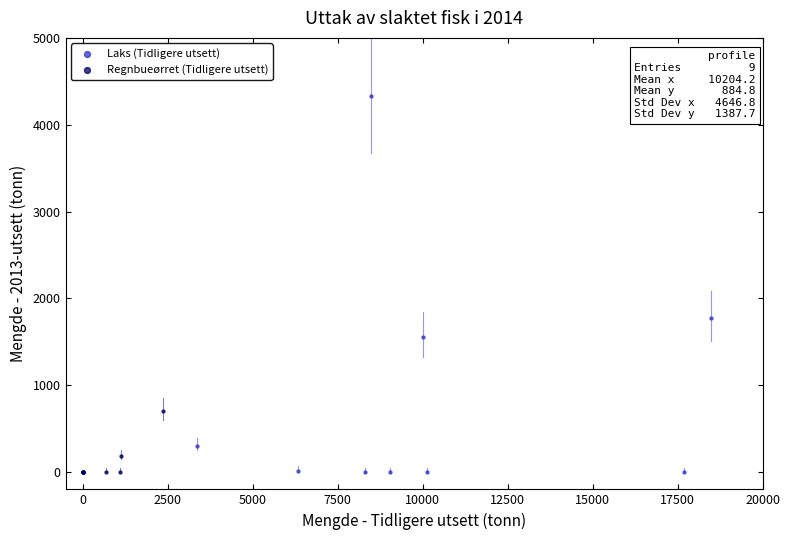

Which series has the widest spread of Y values?

Laks (Tidligere utsett)